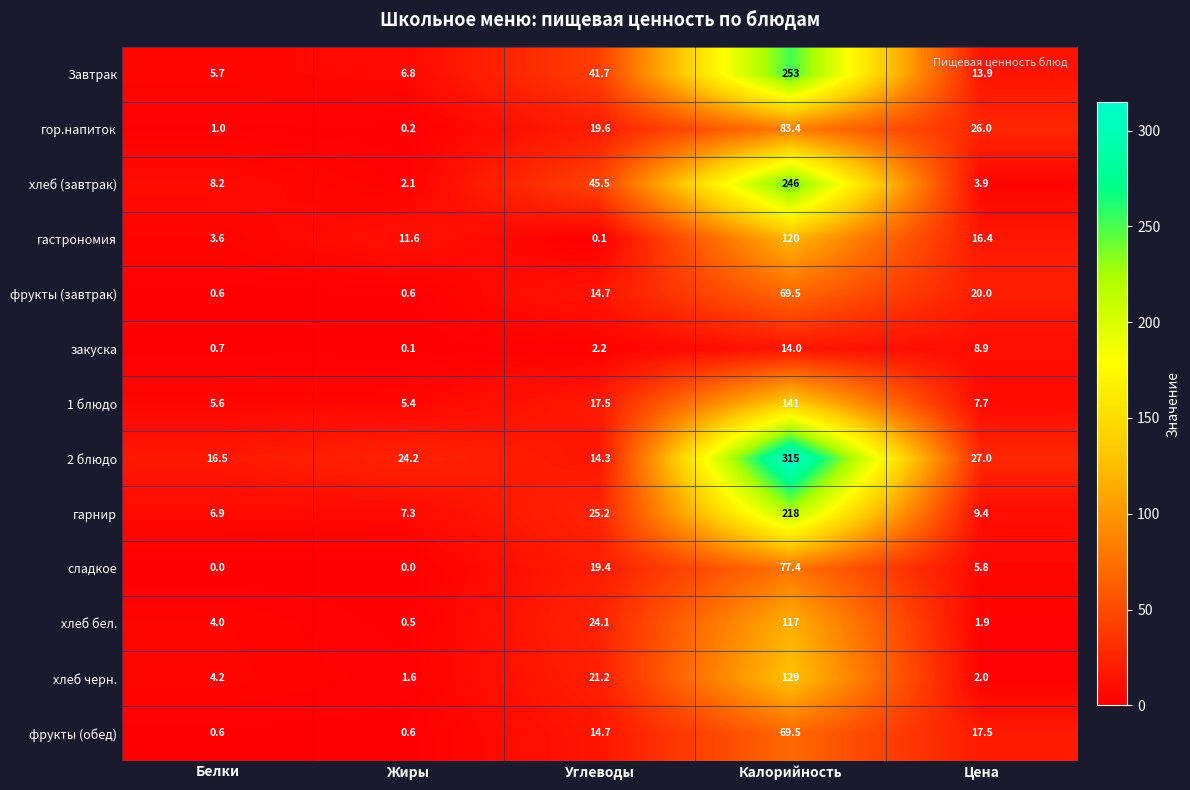

What is the total value across all series at Цена?

160.4